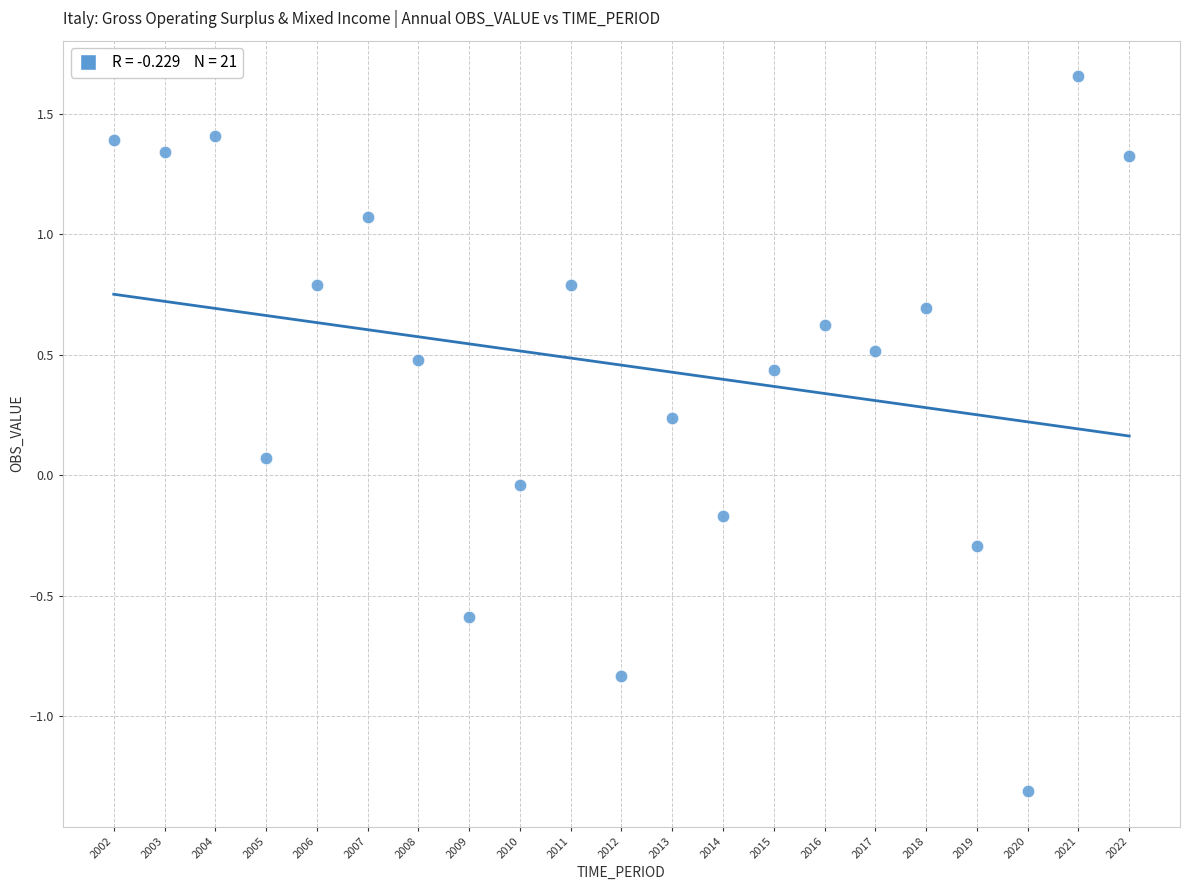

What is the range of X values (max minus min)?

20.0